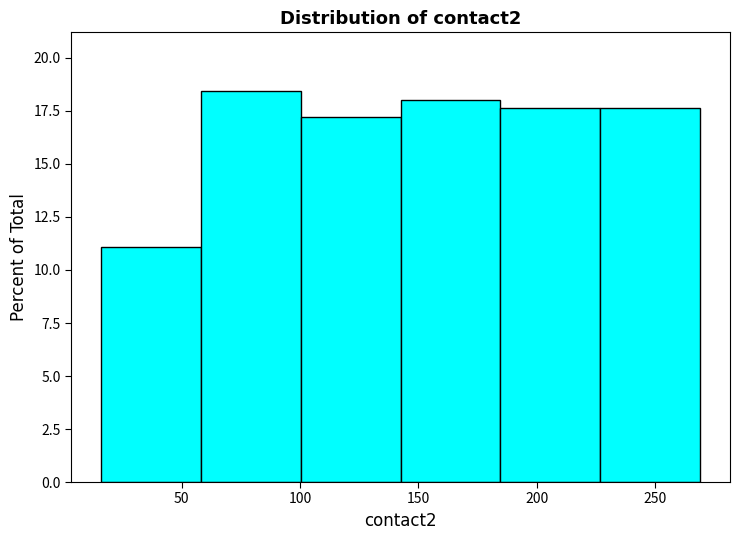

How tall is the bar that spans 225 to 270 on the x-axis? Neither the bar edges nor the heights are printed on the chart, so give them approximately, as read against the axes.

17.5